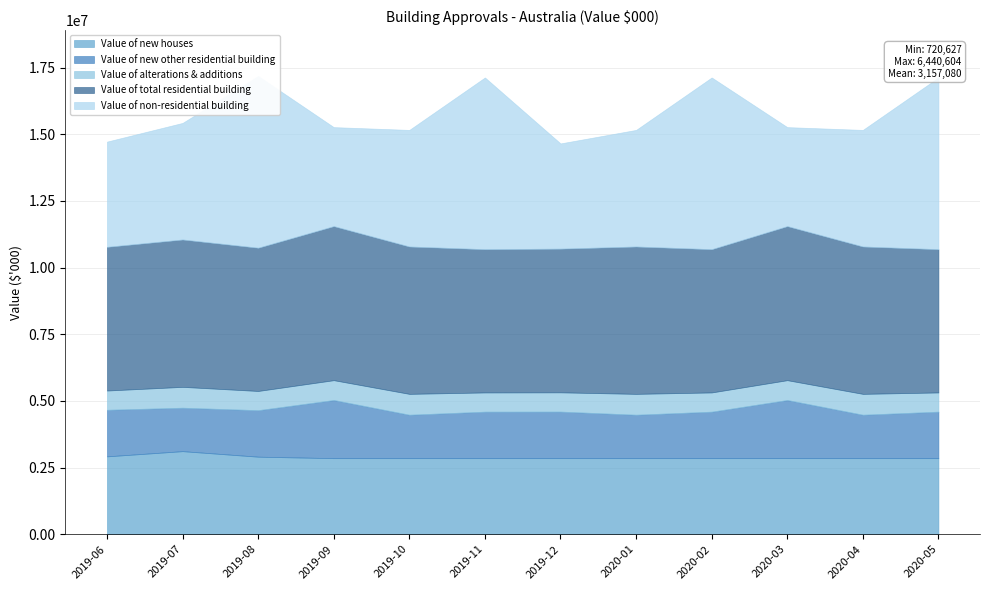

At which label does Value of non-residential building reach its peak?

2019-08